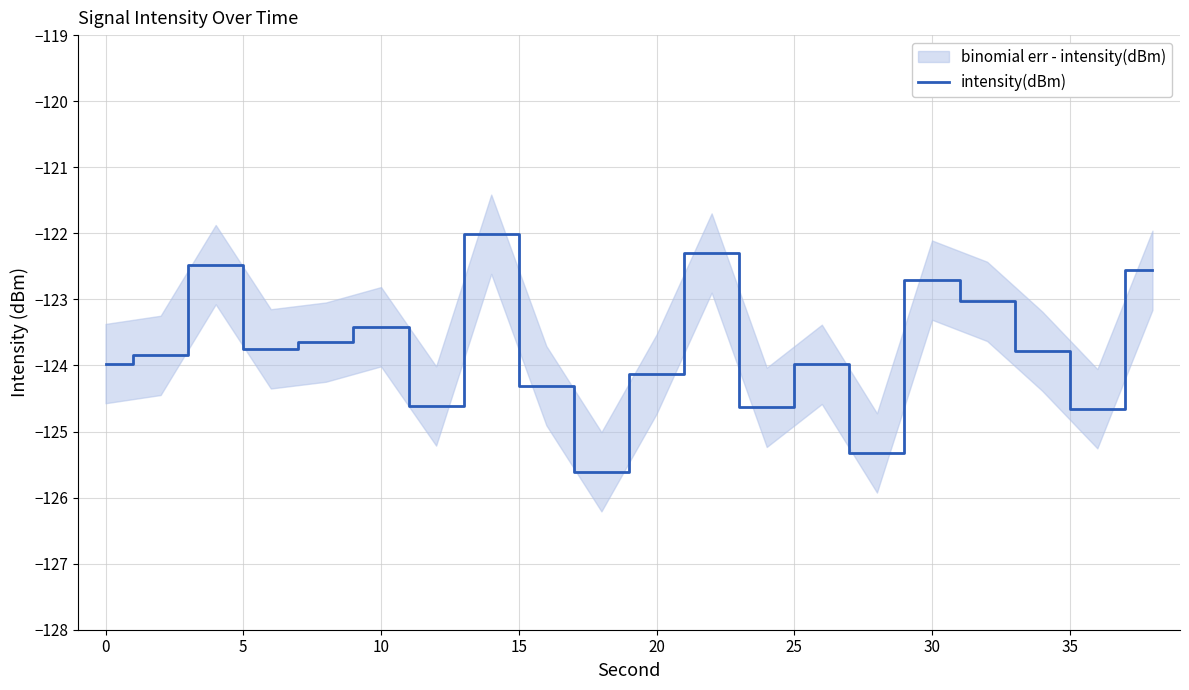

True or false: there are more than 0 points higher than both neighbors.

True